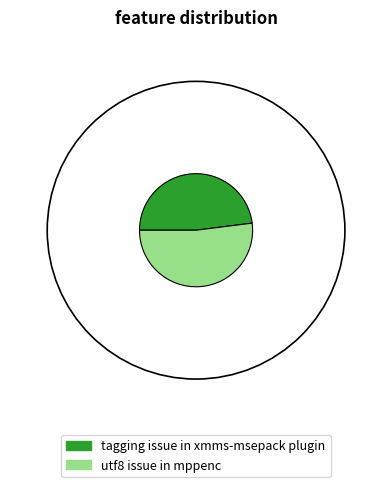

Rank the categories by value from lowest to highest.

tagging issue in xmms-msepack plugin, utf8 issue in mppenc